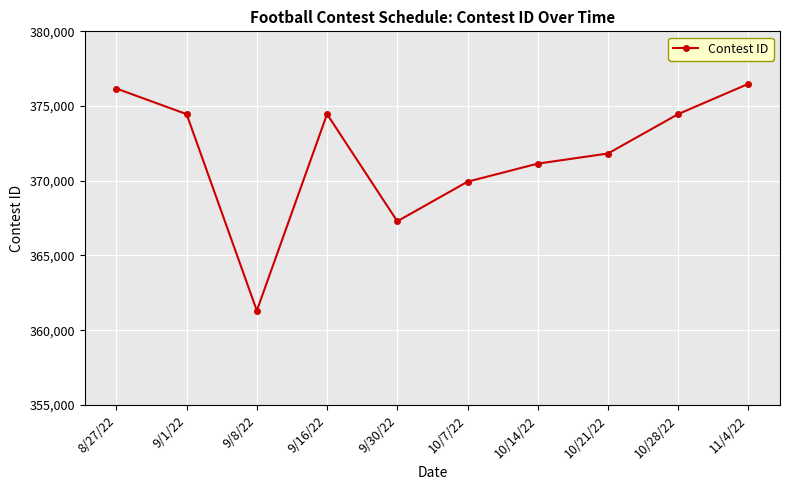

True or false: the data shows 376487 at 11/4/22.

True